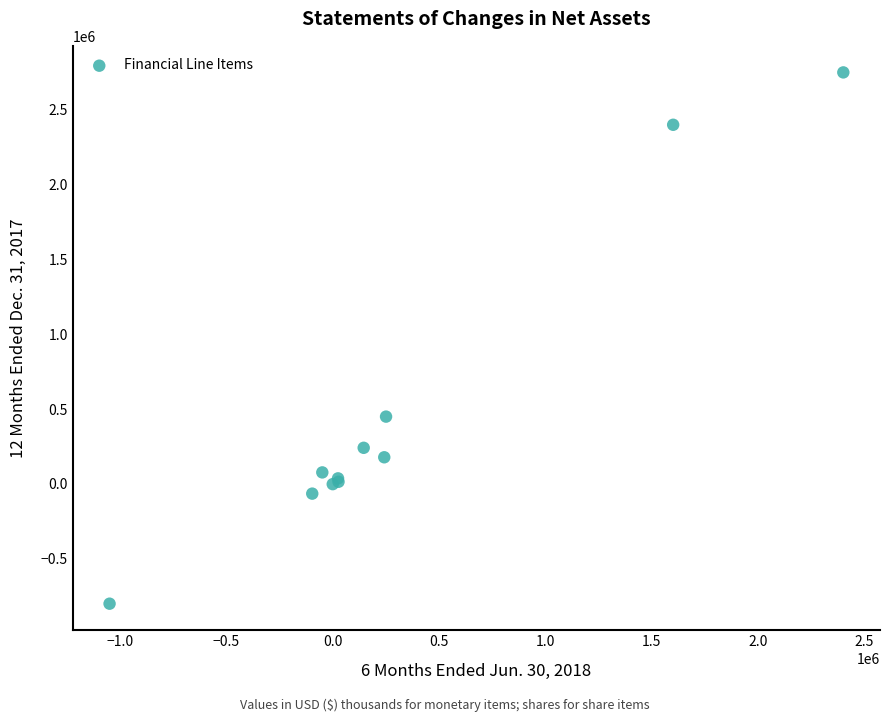

What Y value in the scatter plot is closest to 975000?

450000